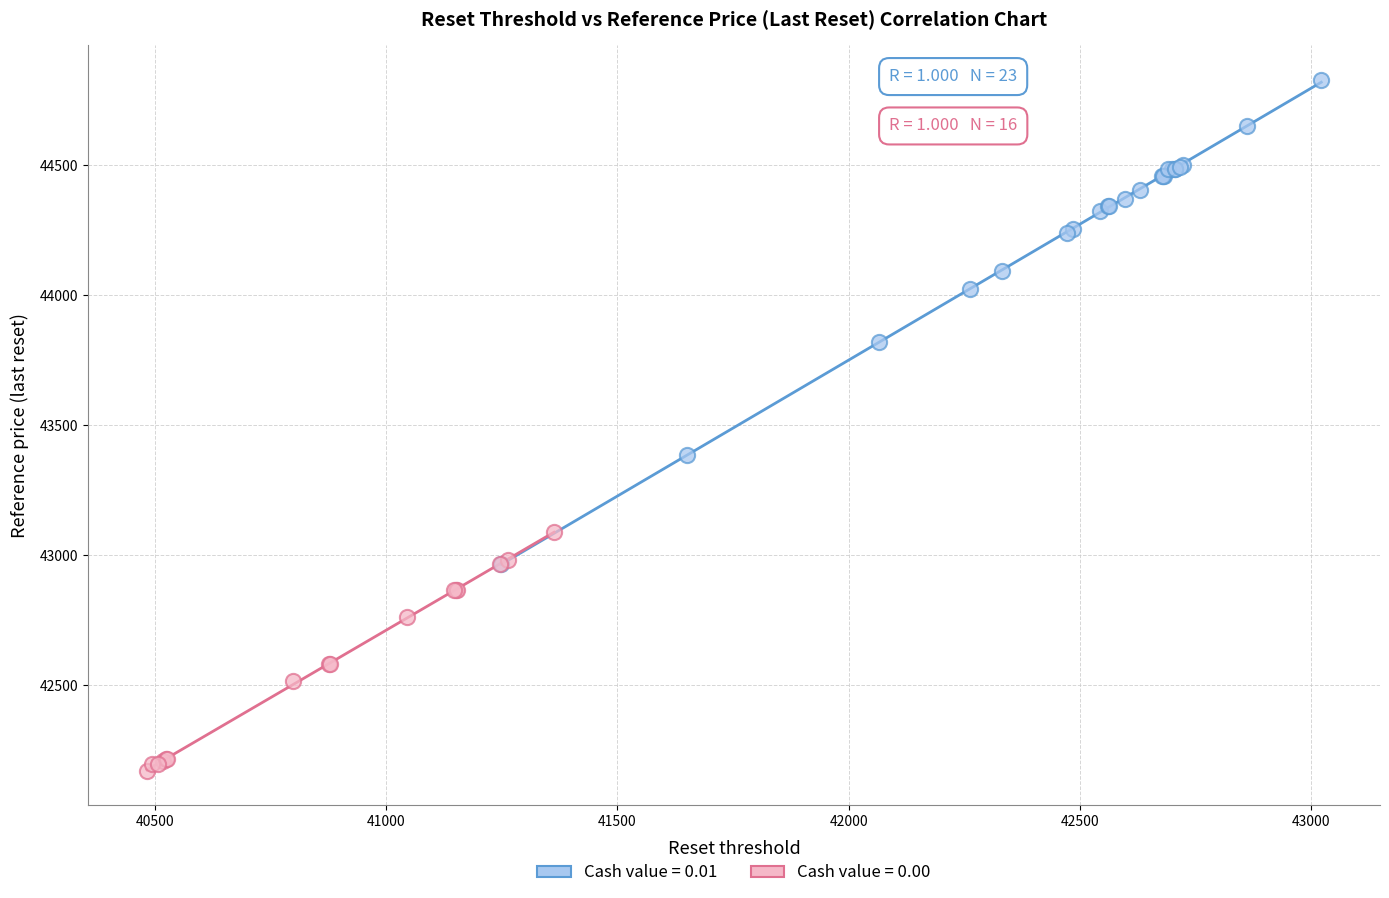

Which series contains the lowest Y value?

Cash value = 0.00